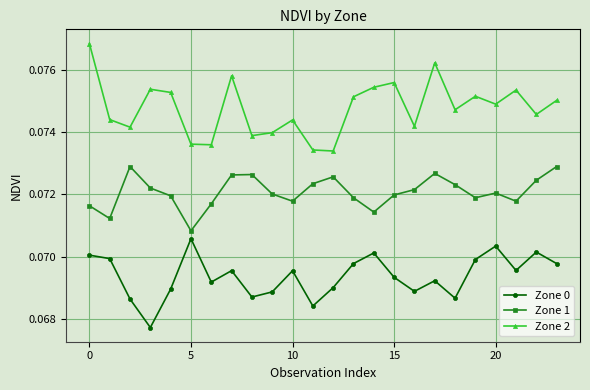

True or false: Zone 0 has more than 2 interior local peaks.

True